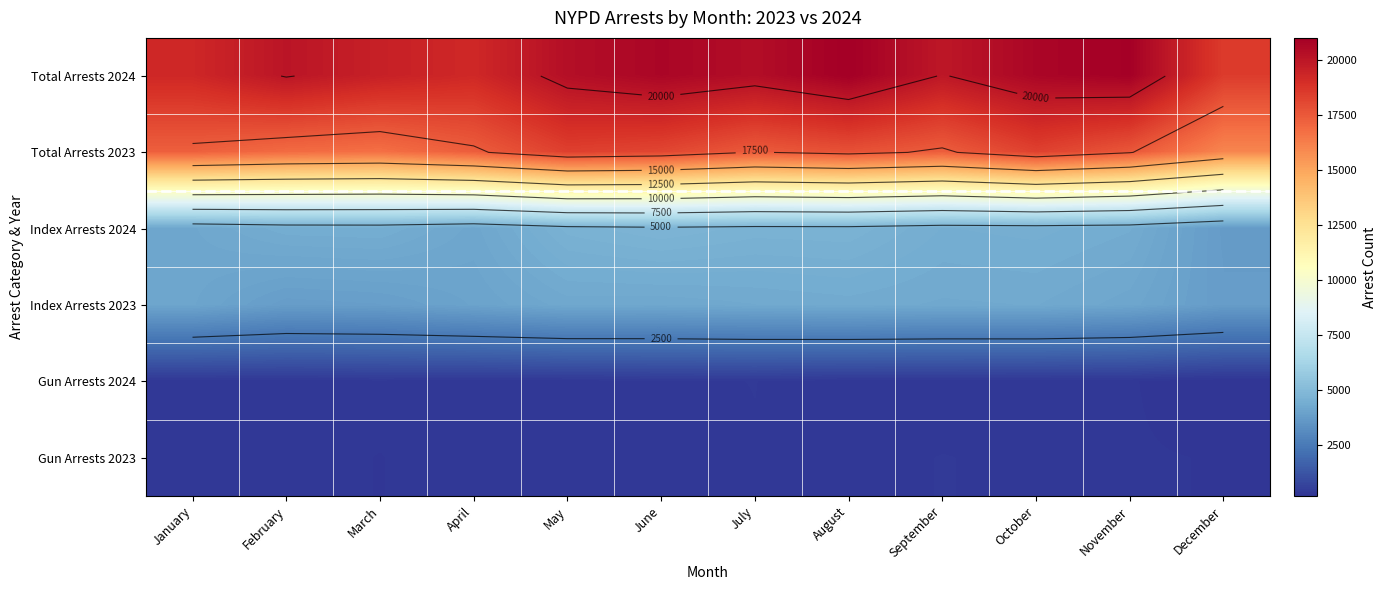

Rank the series by their maximum value, from highest to lowest.

Total Arrests 2024, Total Arrests 2023, Index Arrests 2024, Index Arrests 2023, Gun Arrests 2023, Gun Arrests 2024